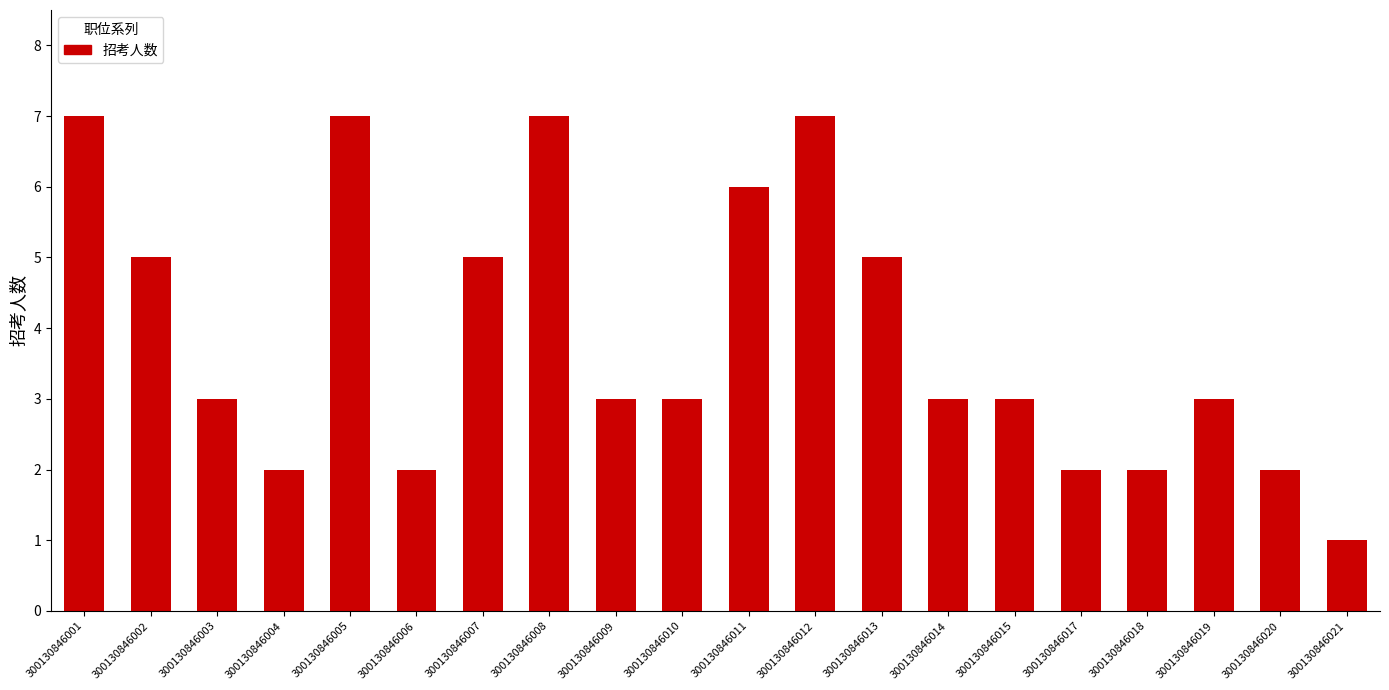

The value at 300130846015 is 3. True or false?

True